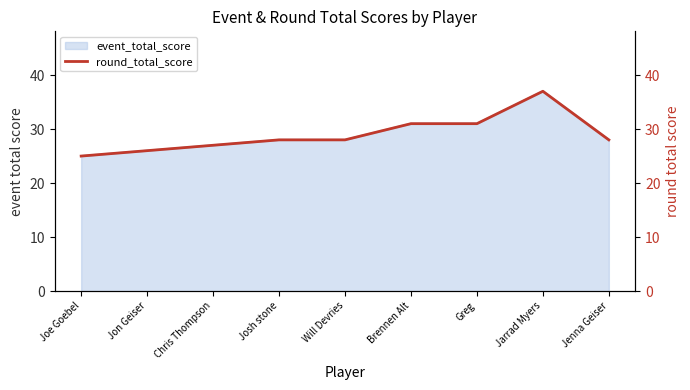

What is the sum of all values?

261